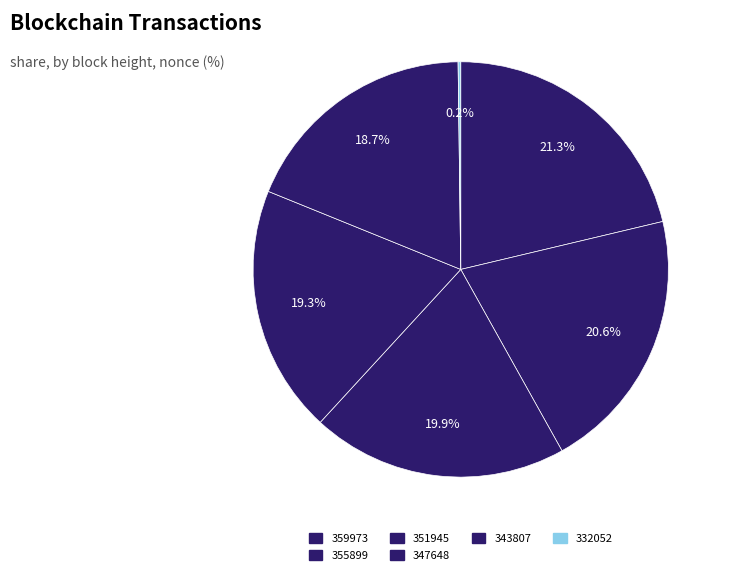

What is the largest slice in the pie chart?

359973